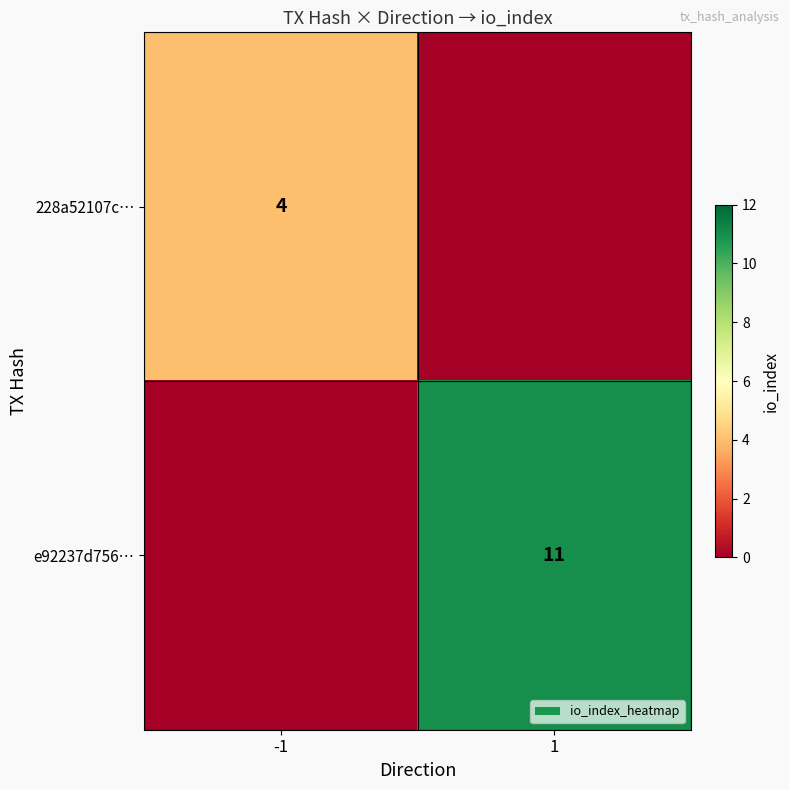

True or false: 228a52107c… has a value of 4 at -1.

True